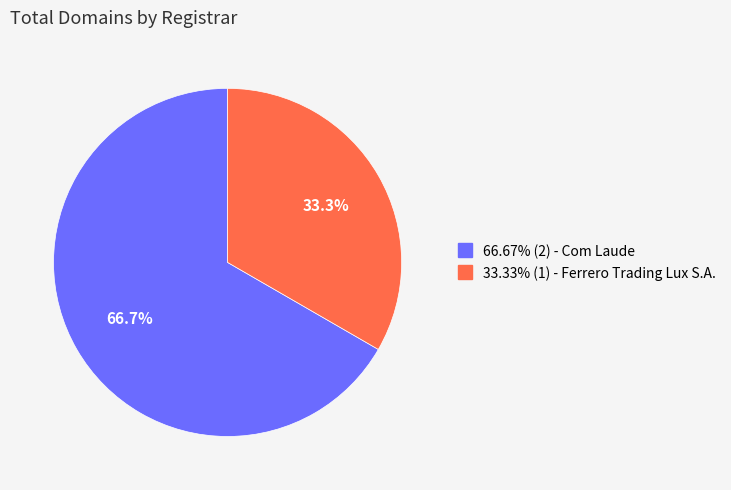

Is there any slice that represents more than half of the pie?

Yes